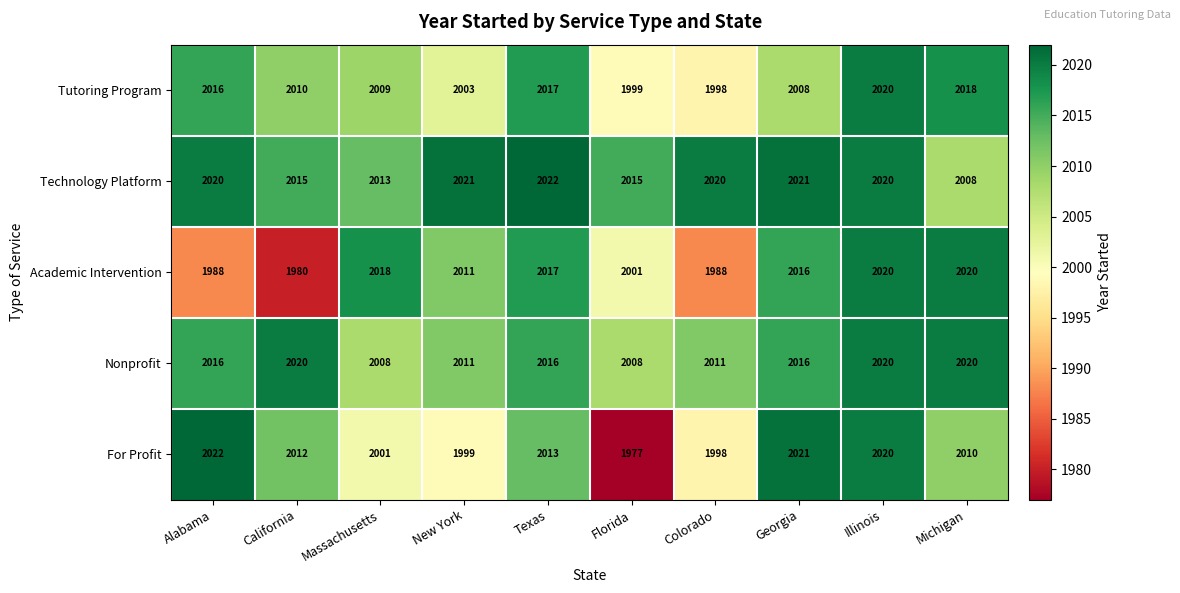

The Technology Platform series shows 1294 at Florida. True or false?

False